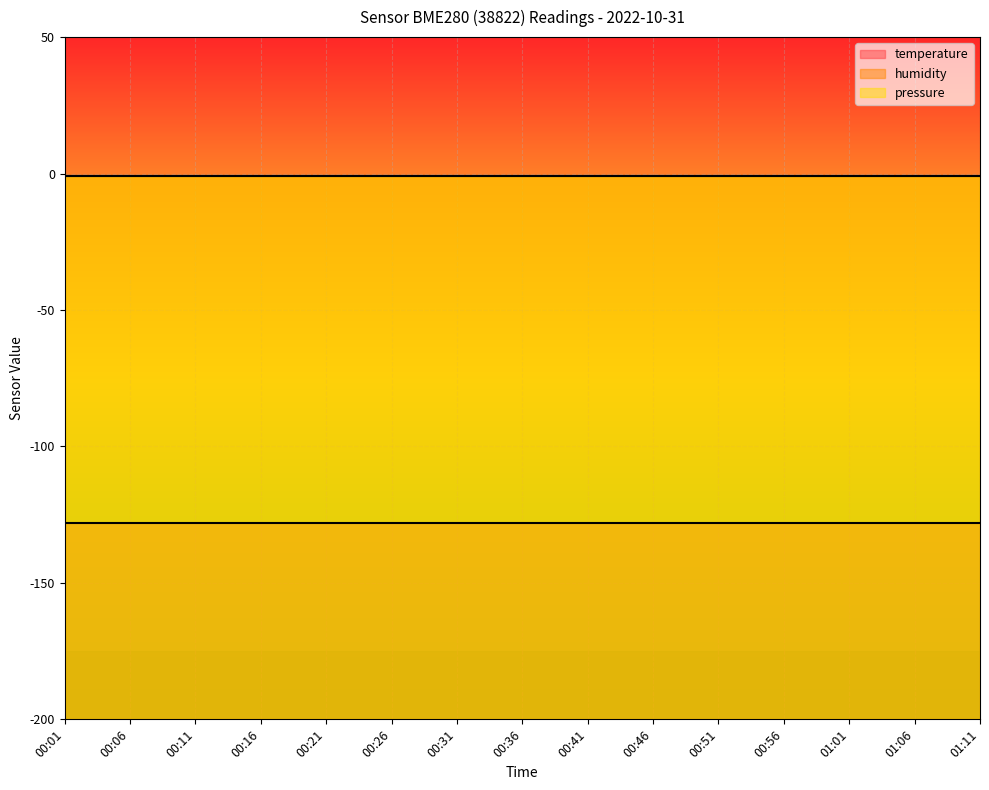

The value of humidity at 00:21 is 0. True or false?

False